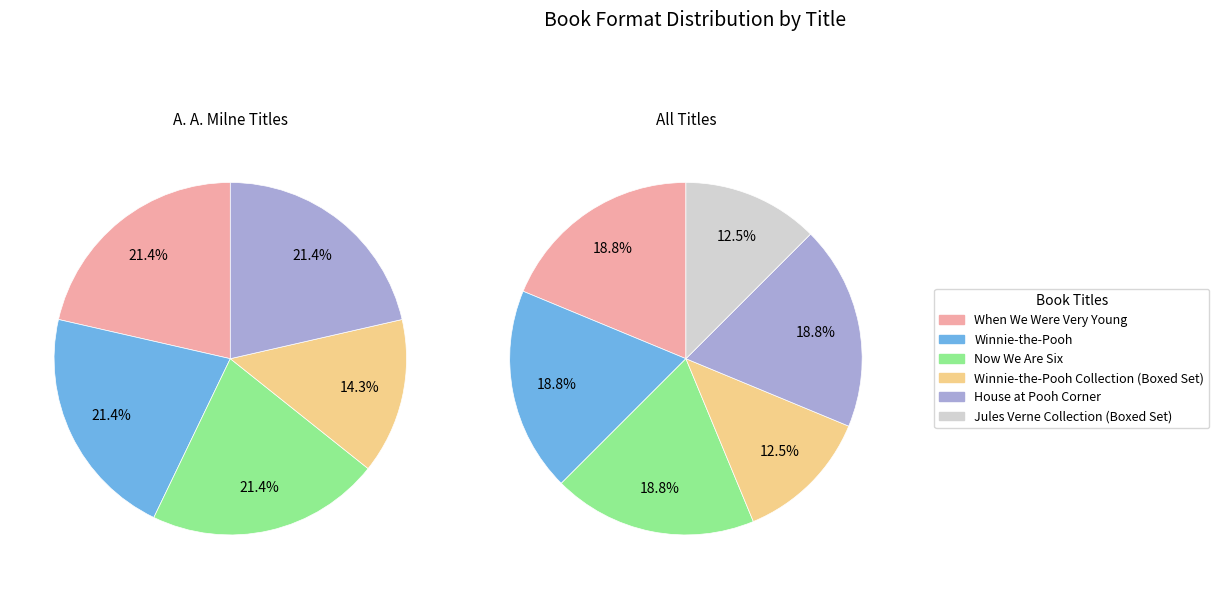

Between When We Were Very Young and Now We Are Six, which is larger?

When We Were Very Young